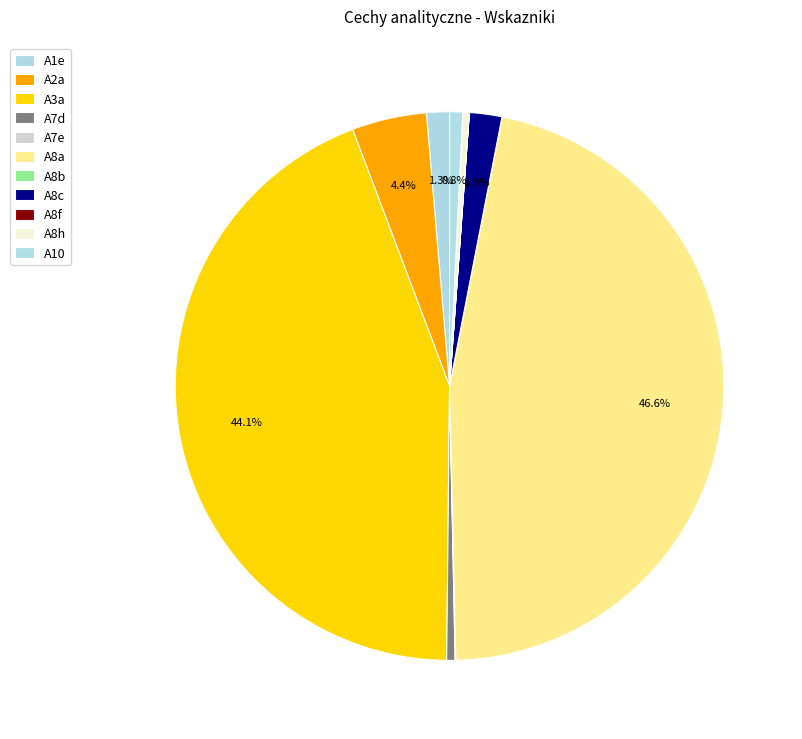

Which slice is the smallest?

A8f